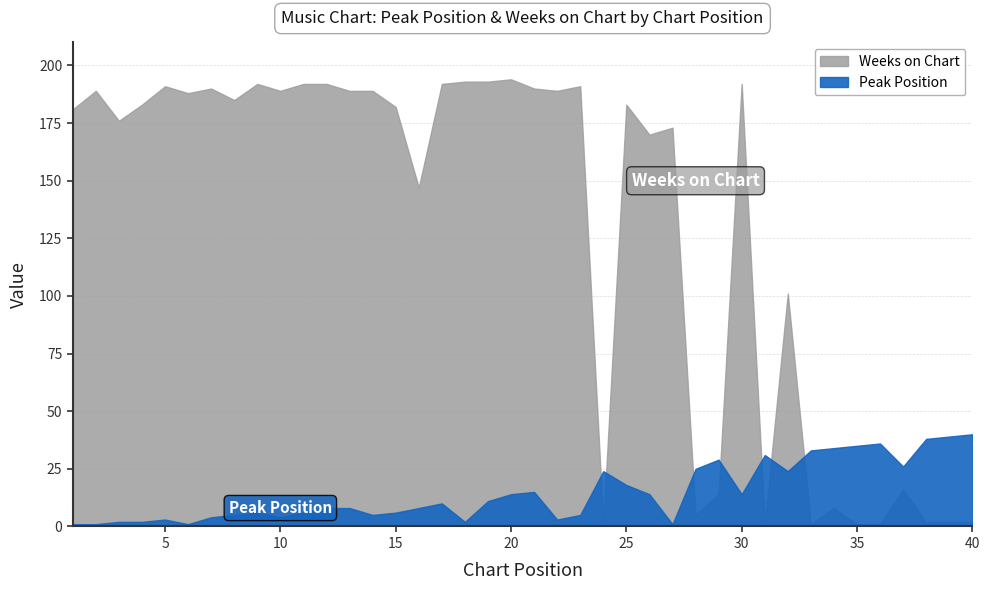

What value does the Weeks on Chart series have at 28, to the nearest 5?

5